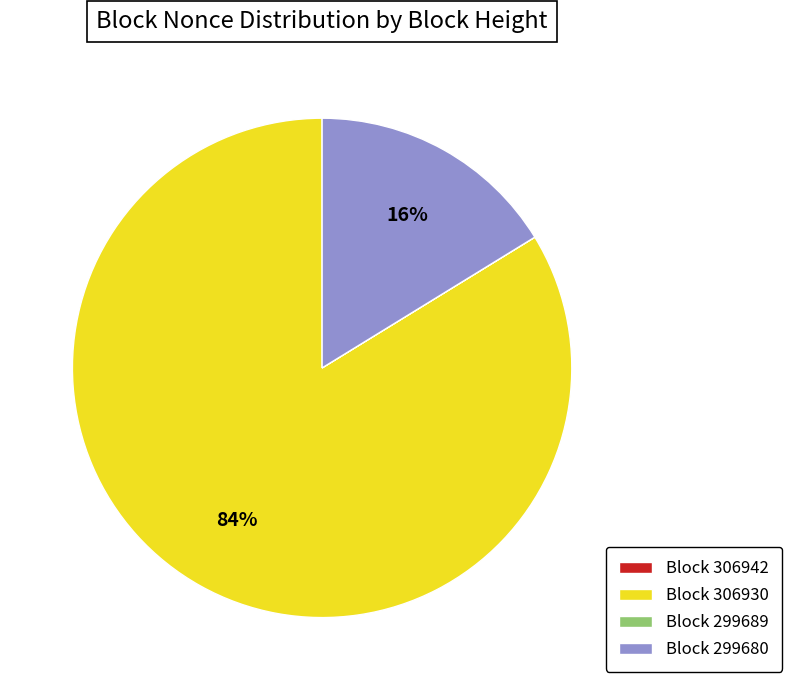

What is the majority slice?

Block 306930